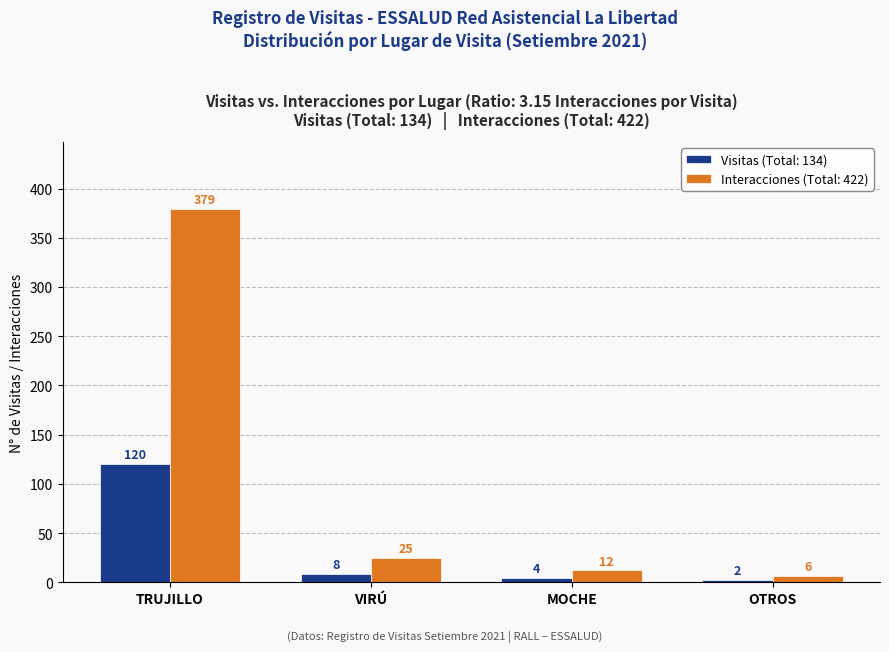

How many bars are there in total?

8